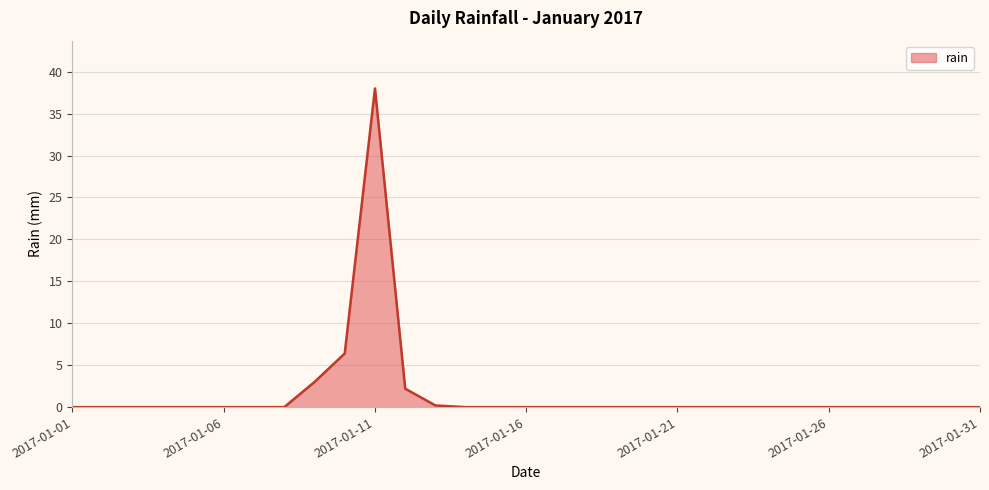

What is the difference between the maximum and minimum values?

38.0